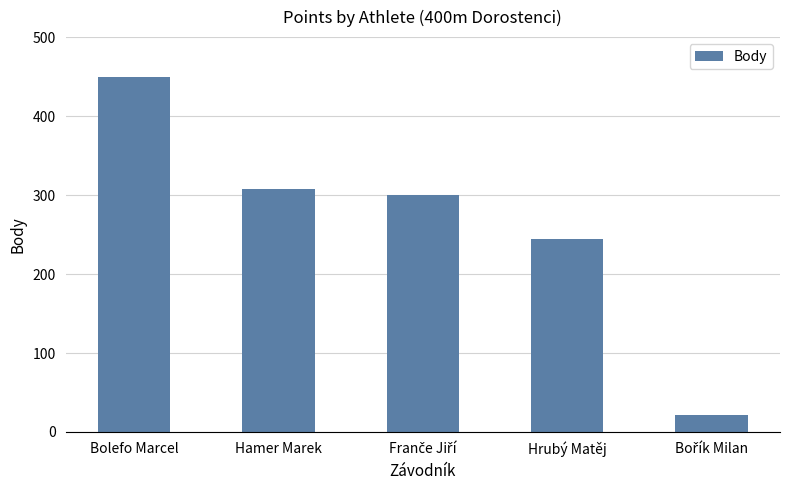

The chart shows a value of 303 at Bolefo Marcel. True or false?

False